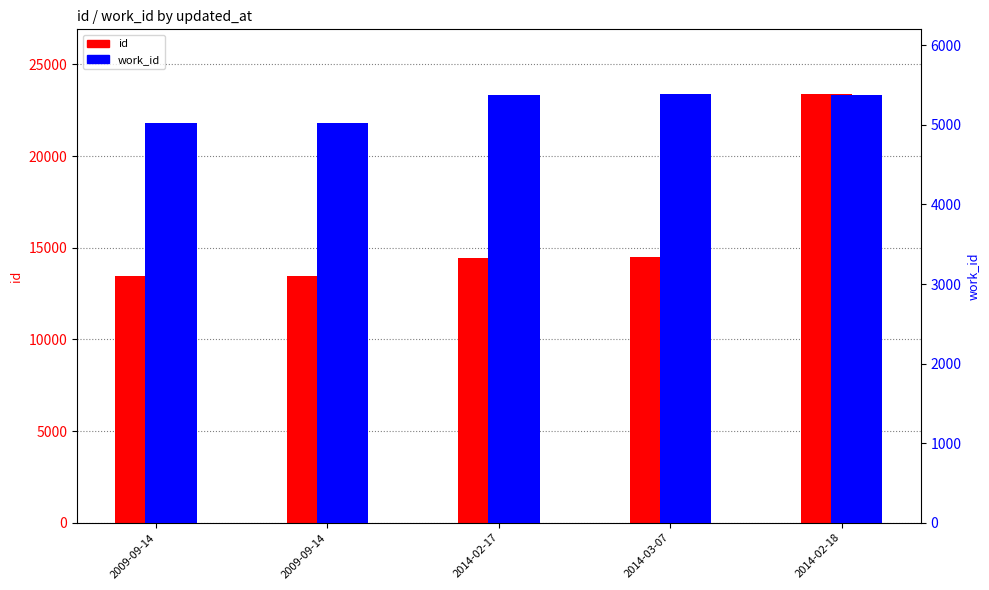

Is it true that id equals 14479 at 2014-03-07?

True